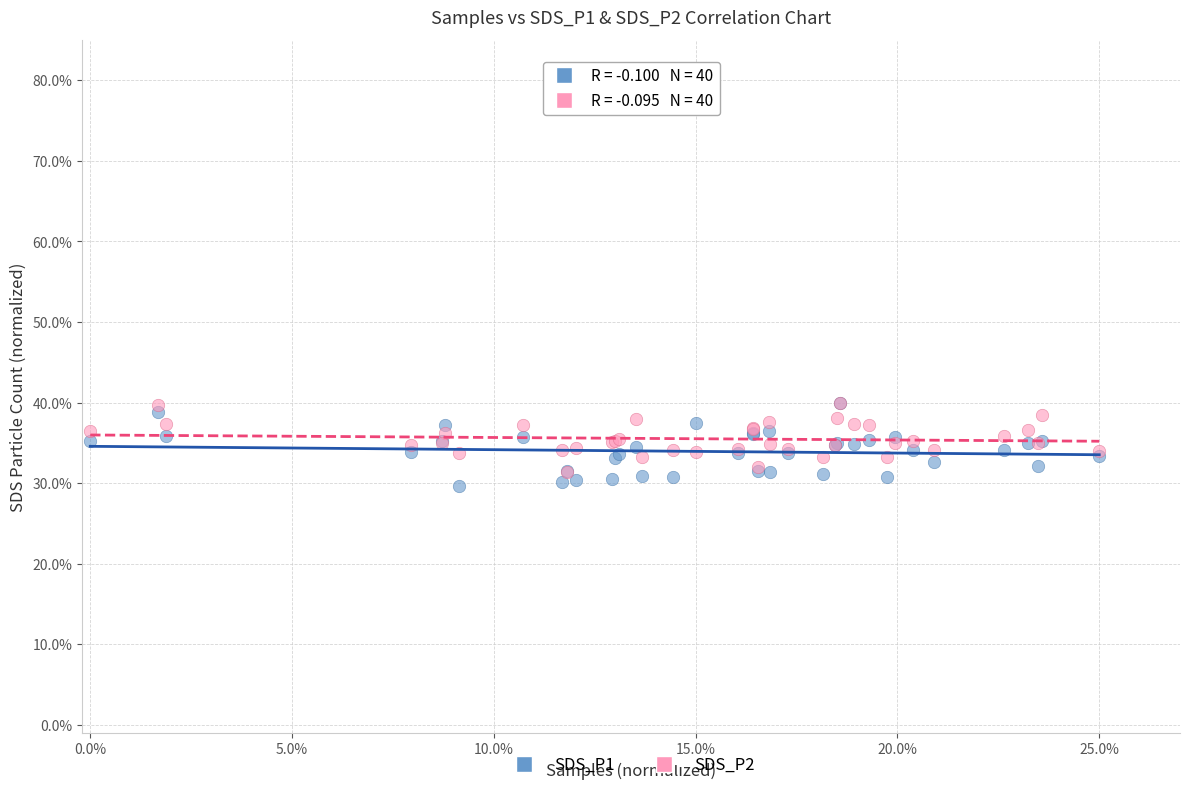

Which series contains the lowest Y value?

SDS_P1